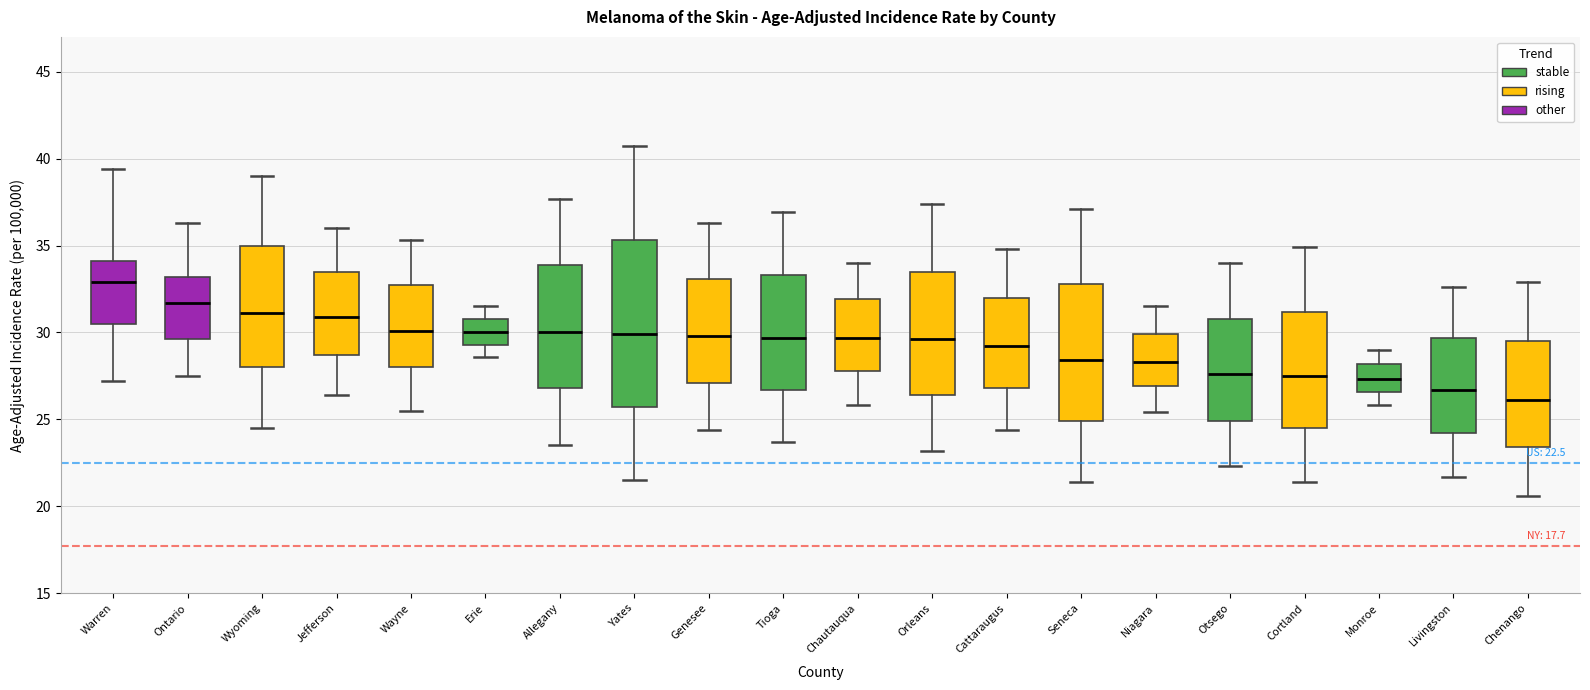

Which box has the lowest median line?

Chenango